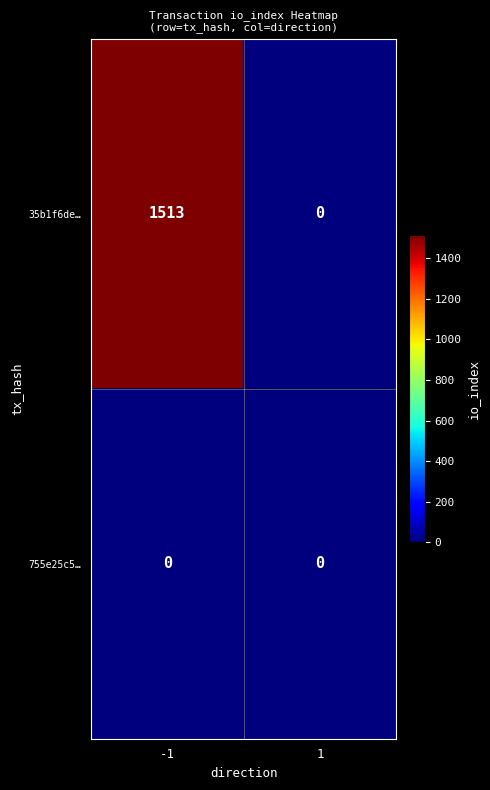

What is the total value across all series at -1?

1513